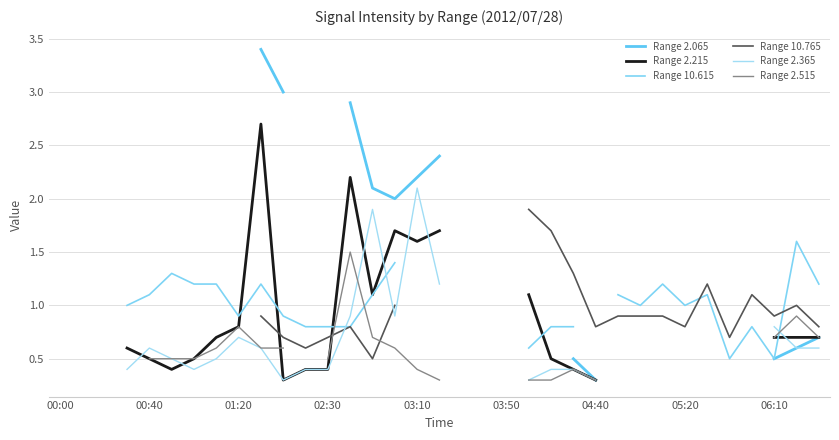

Between 9 and 32, which series saw the biggest shift?

Range 2.065